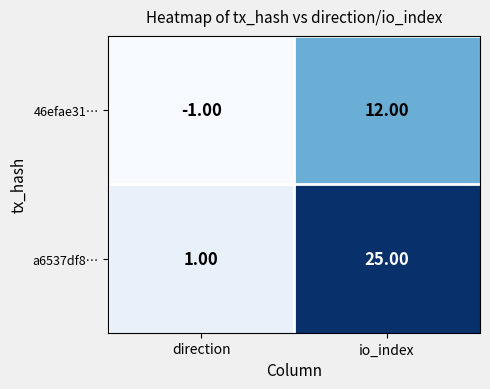

At which label is a6537df8… closest to 13?

direction